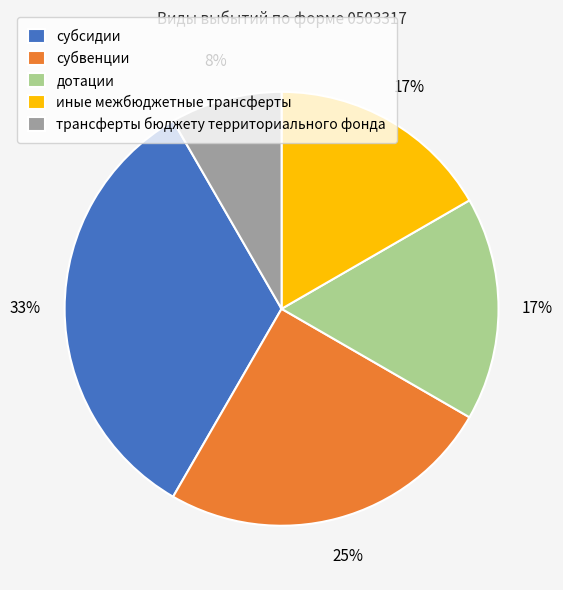

Does дотации account for over 50% of the chart?

No